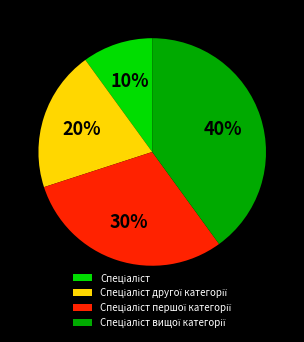

Does any single category account for the majority?

No